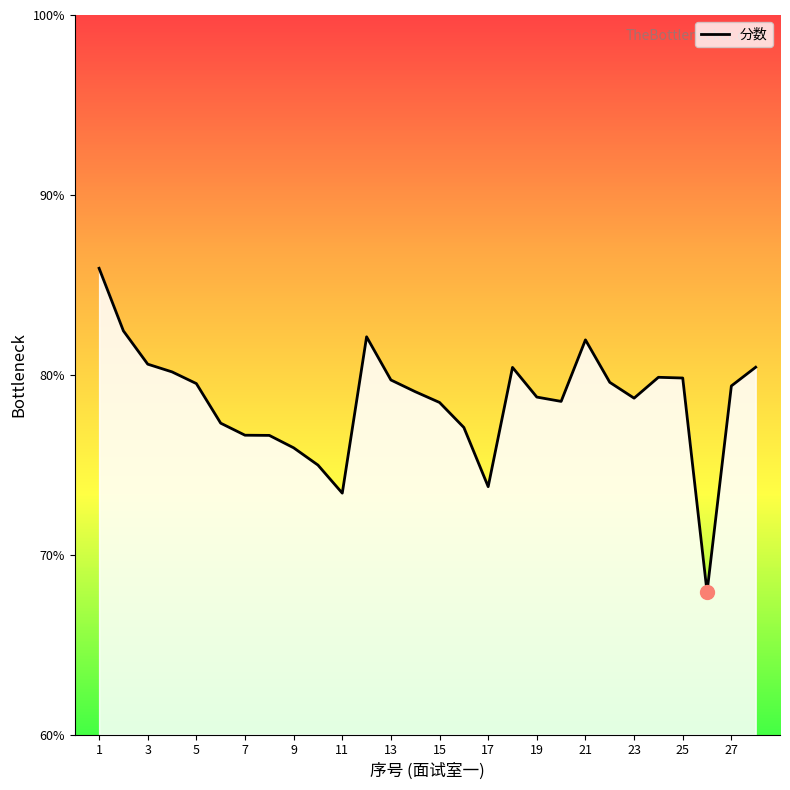

What is the difference between the maximum and minimum values?

18.0